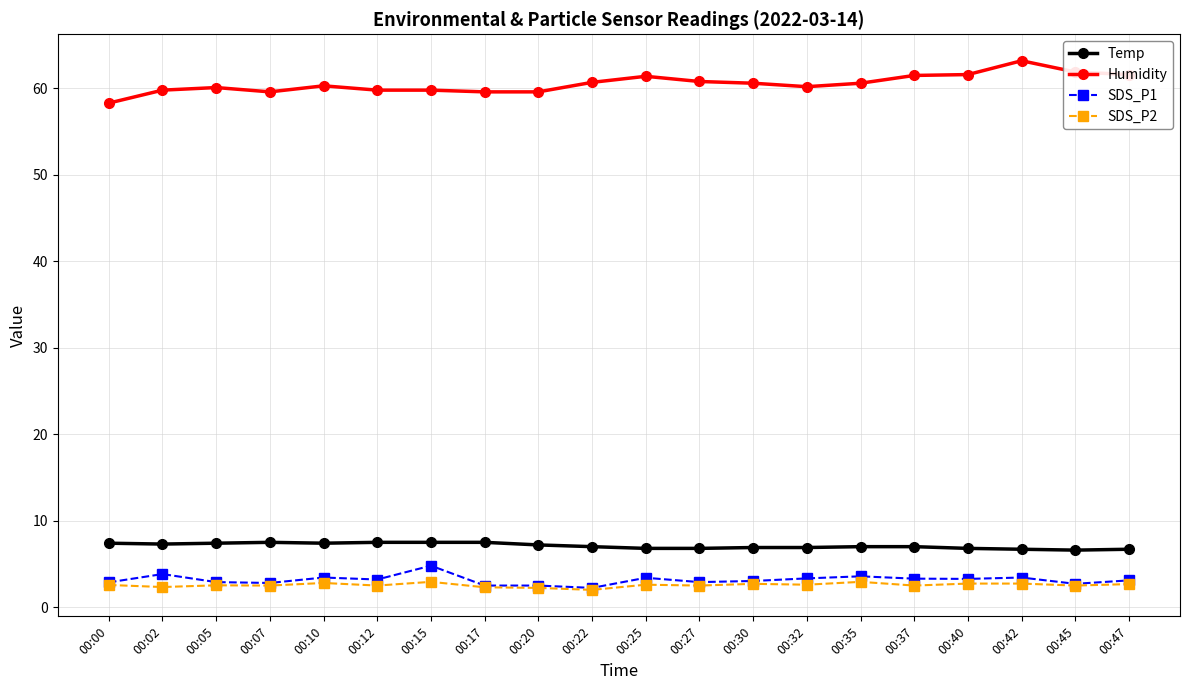

What is the total value across all series at 00:10?

73.9